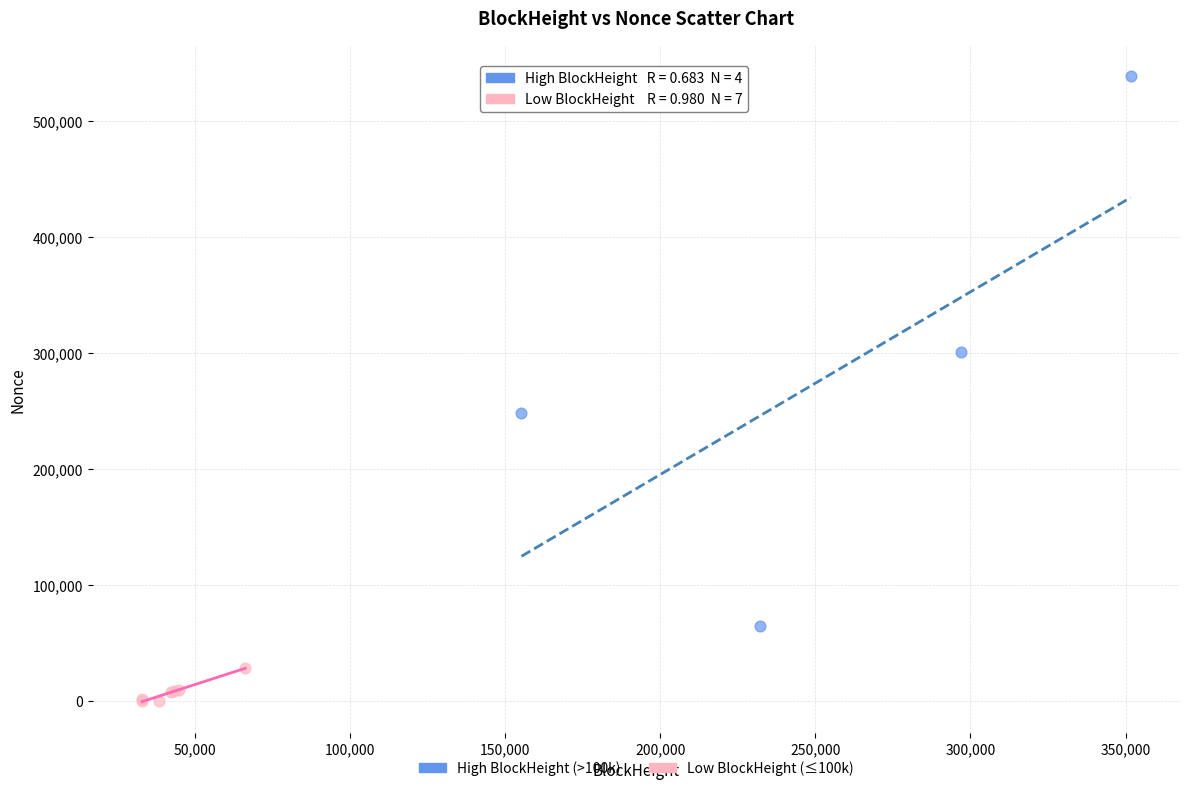

What are all the series names shown in the legend?

High BlockHeight (>100k), Low BlockHeight (≤100k)